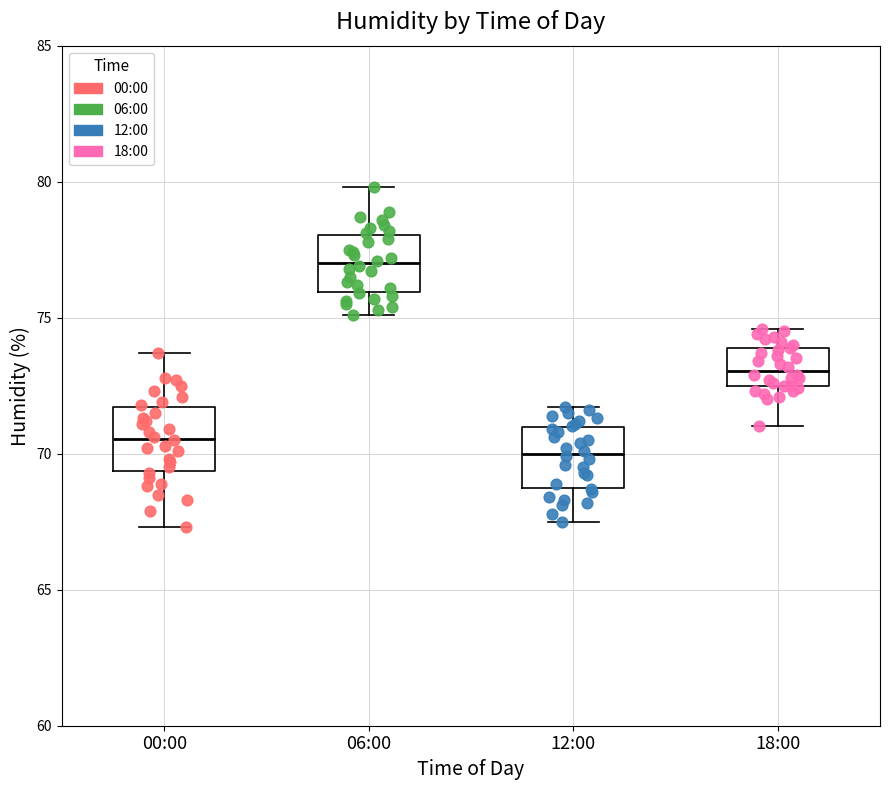

Where does the lower whisker of the box for 12:00 end on the y-axis? The values are not printed on the chart, so give them approximately, as read against the axis.

67.5